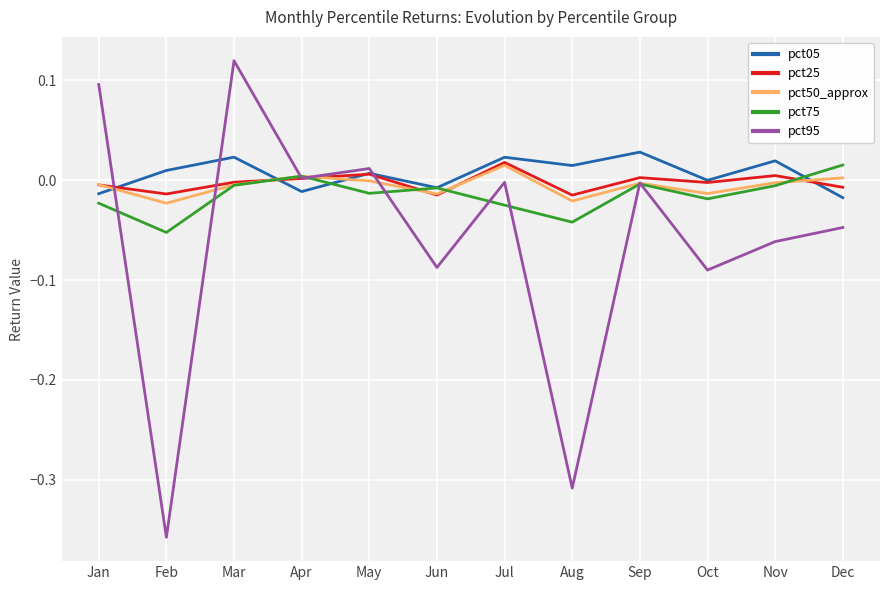

How many interior local peaks does the pct50_approx series have?

3